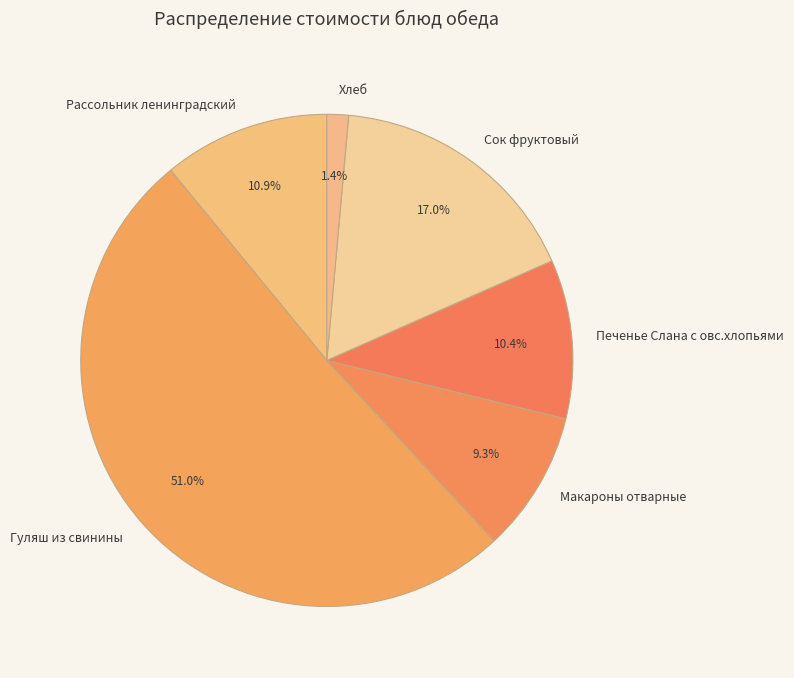

To the nearest percent, what is the combined percentage of Рассольник ленинградский and Сок фруктовый?

28%